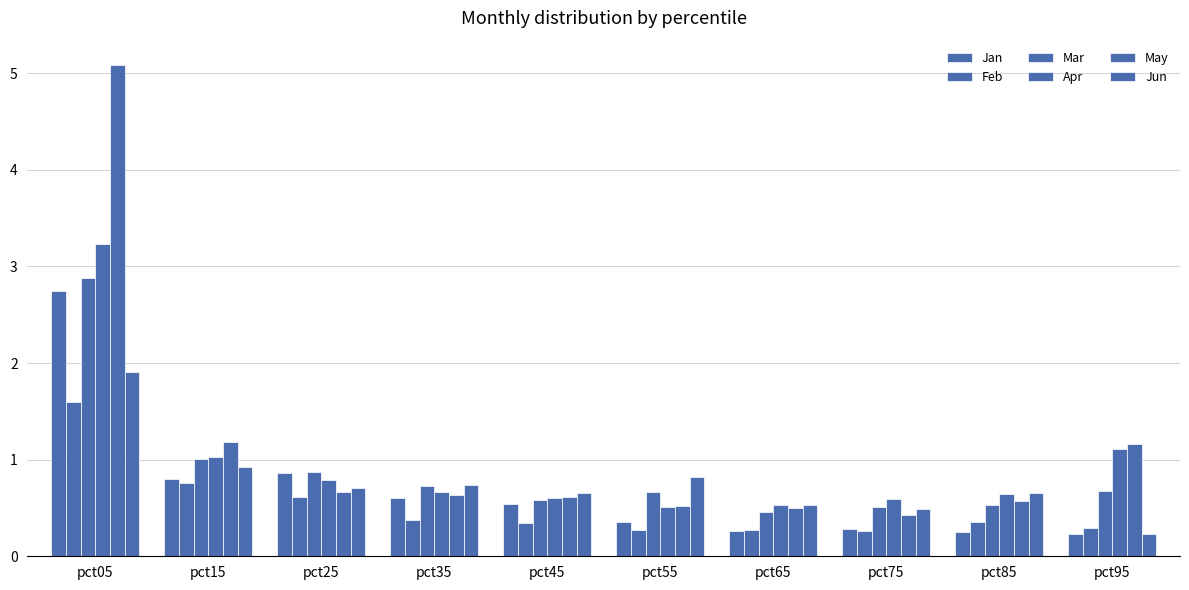

What is the approximate value of Jan at pct85?

0.3